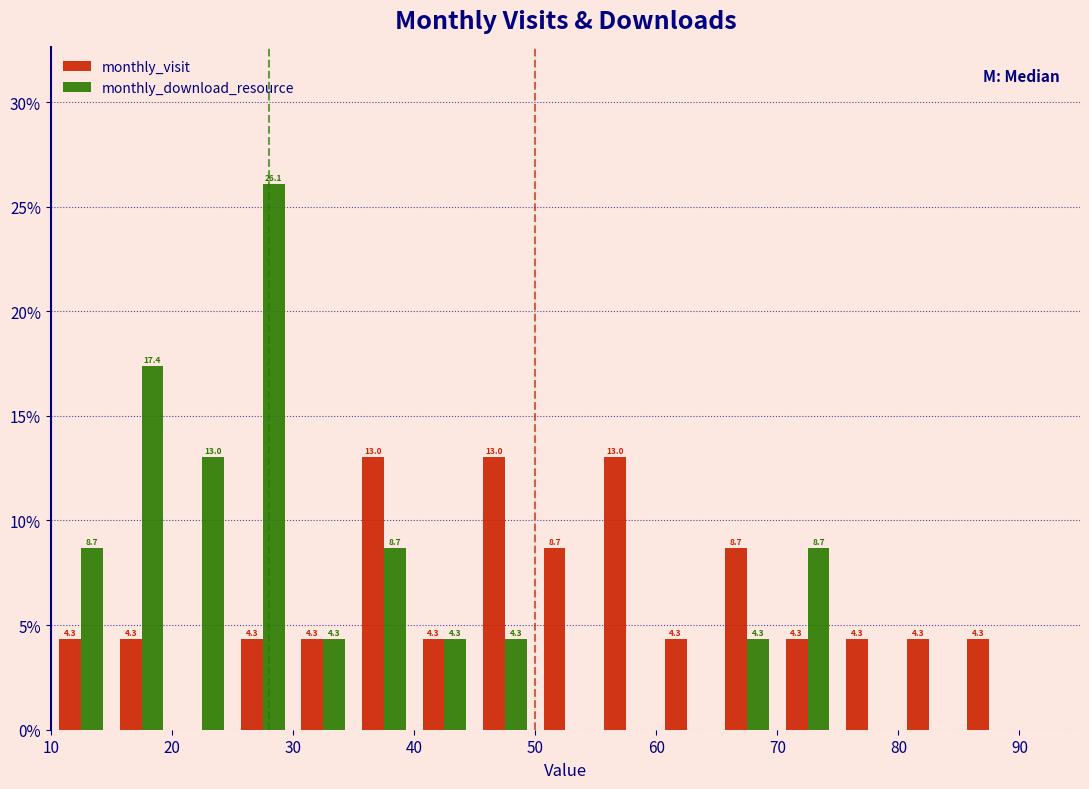

In the monthly_download_resource series, which range on the x-axis has the tallest bar?

25 to 30